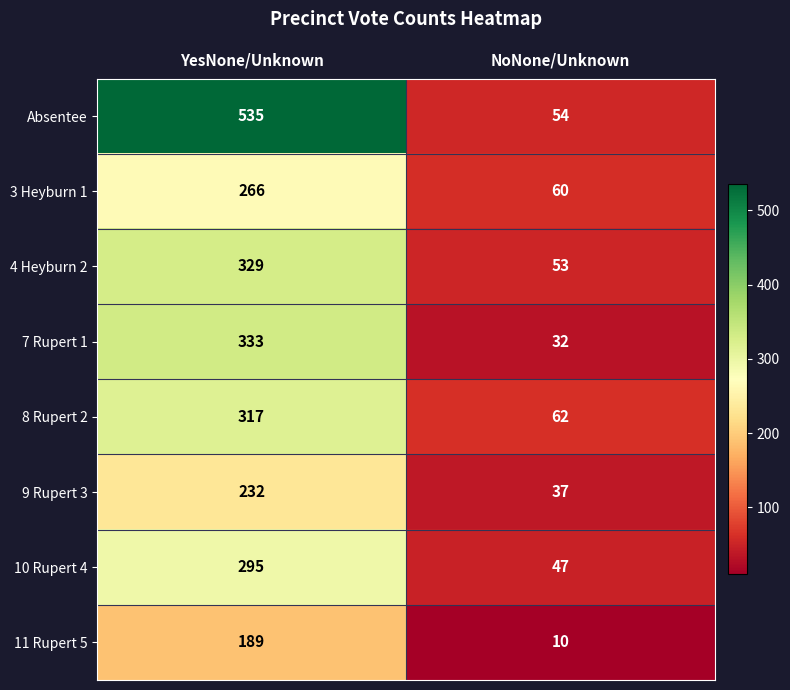

What is the minimum value shown in the chart?

10